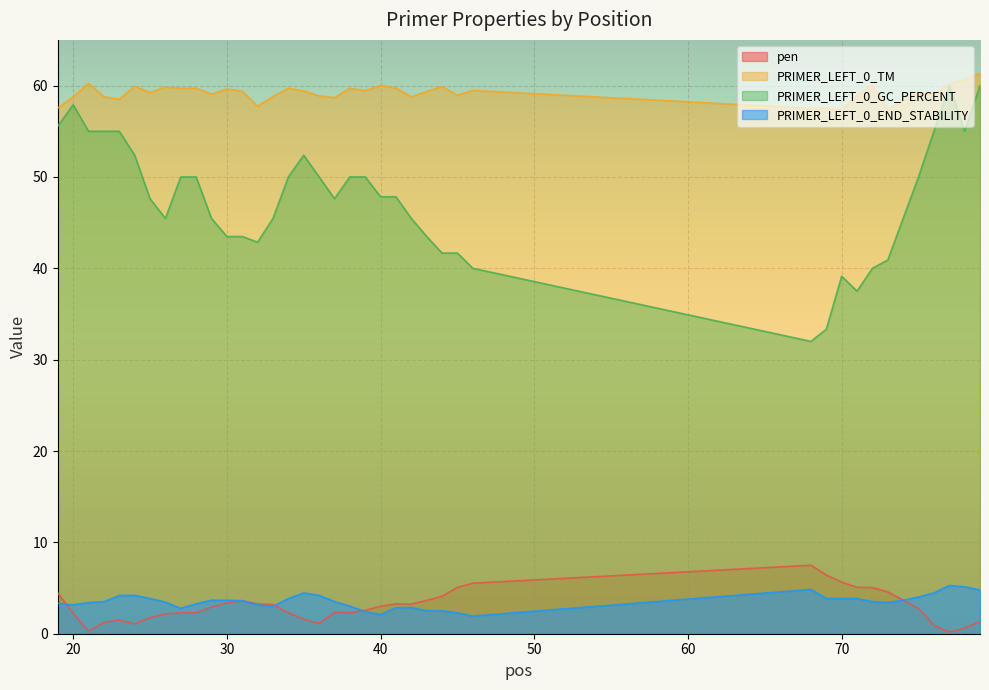

How many series are shown in this chart?

4